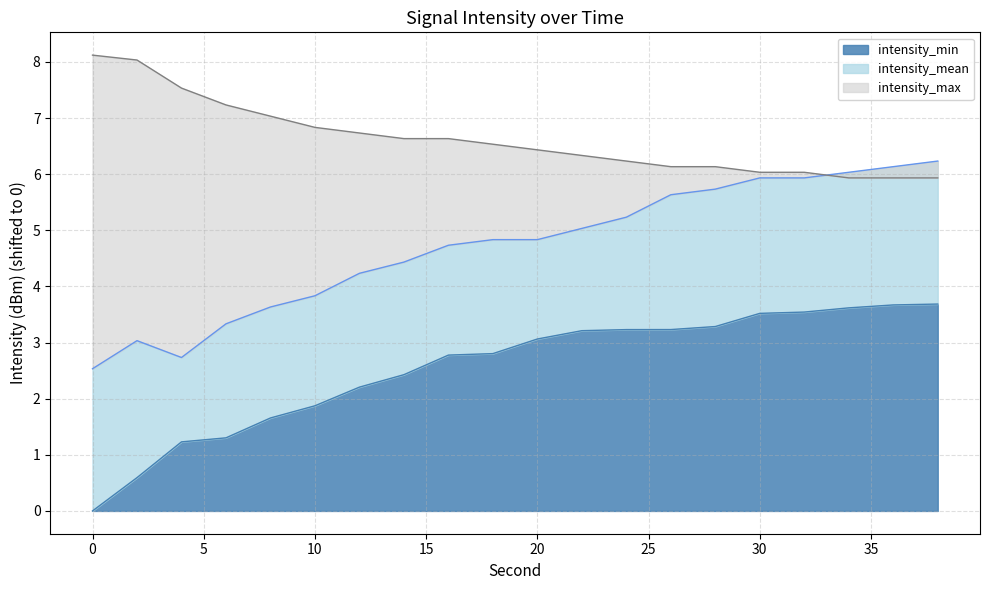

Which series ends up on top after the final intersection of intensity_mean and intensity_max?

intensity_mean